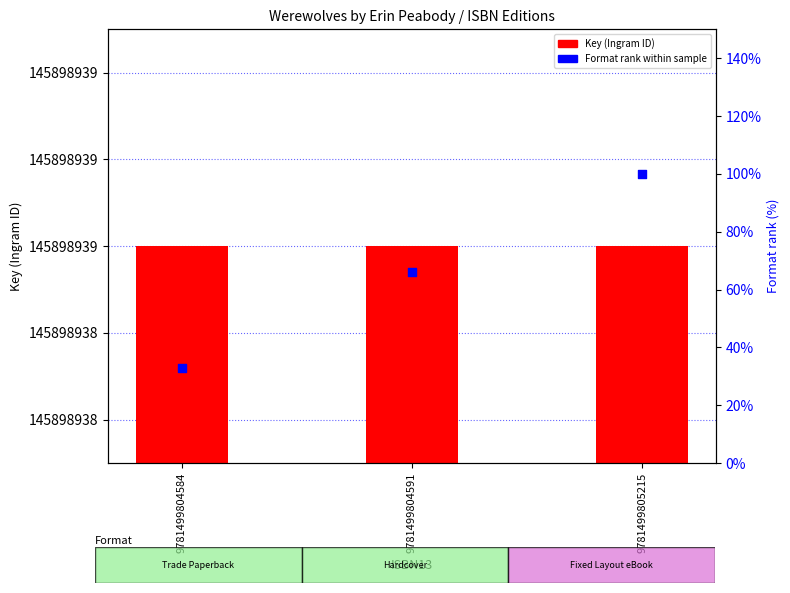

Which series has the largest total across all categories?

Key